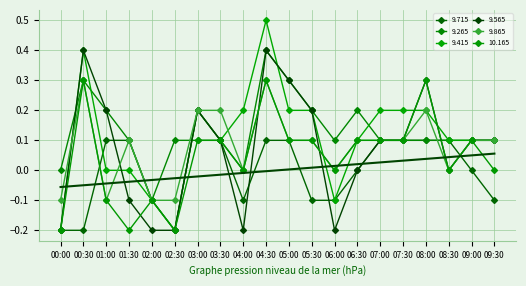

Where is 9.715 nearest to the value 0?

06:30